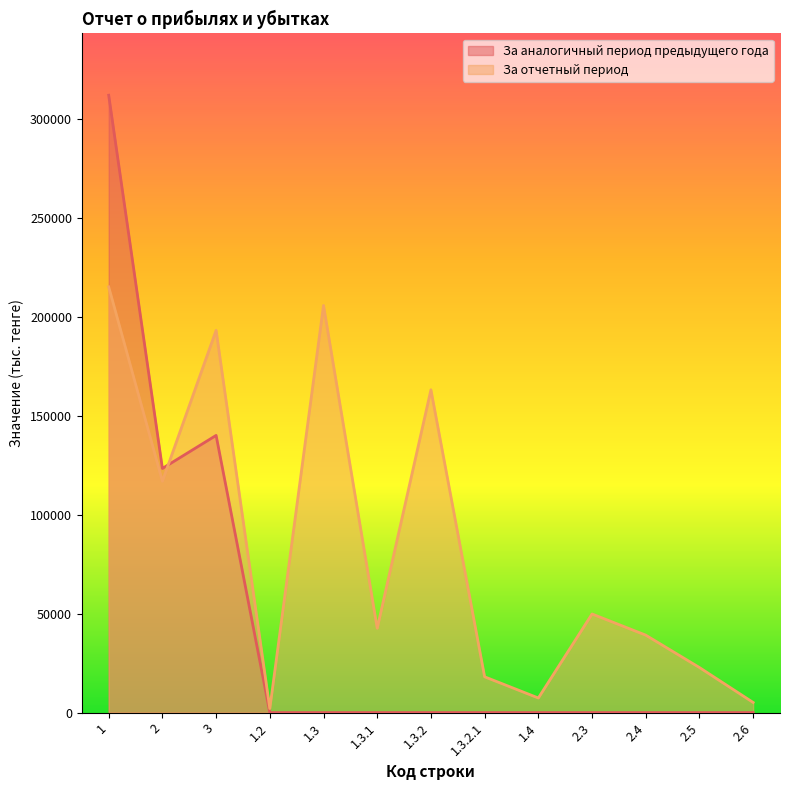

True or false: За отчетный период and За аналогичный период предыдущего года intersect in this chart.

True